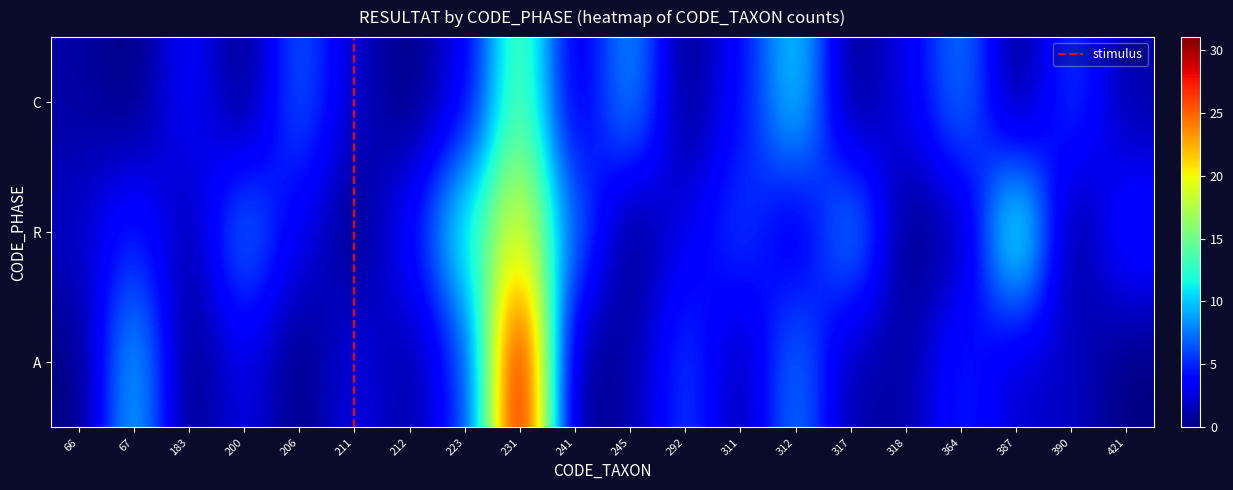

What is the average value of the A series?

6